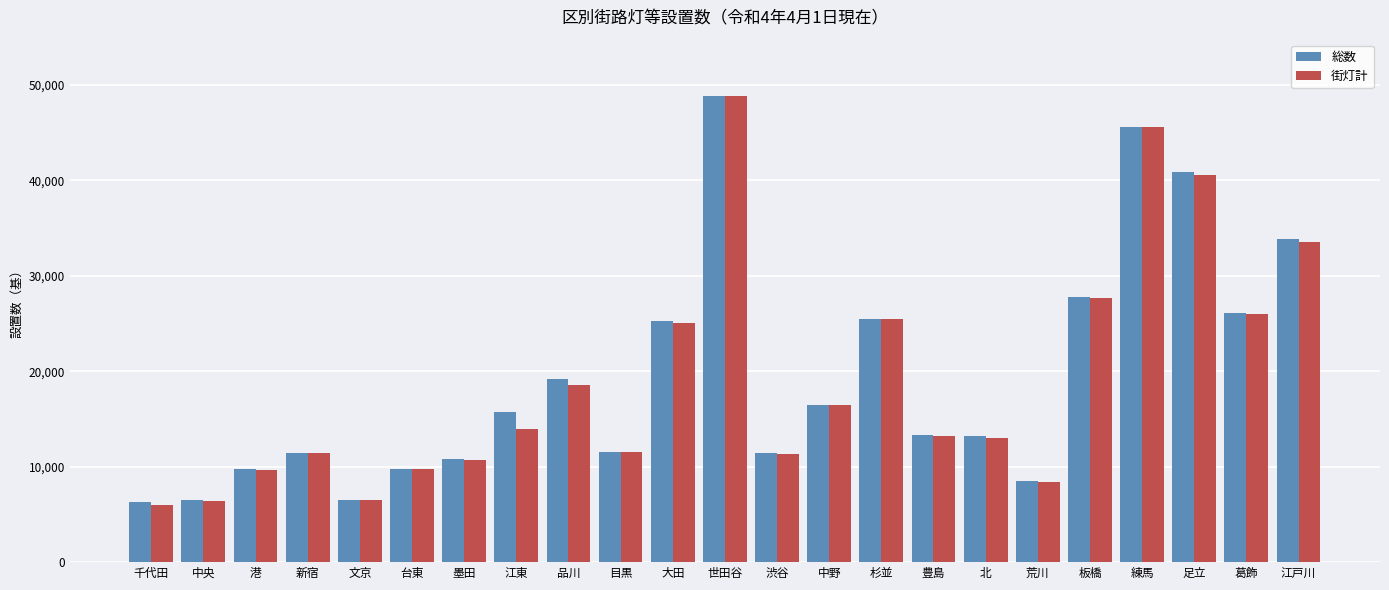

What is the label of the 9th bar from the right?

杉並